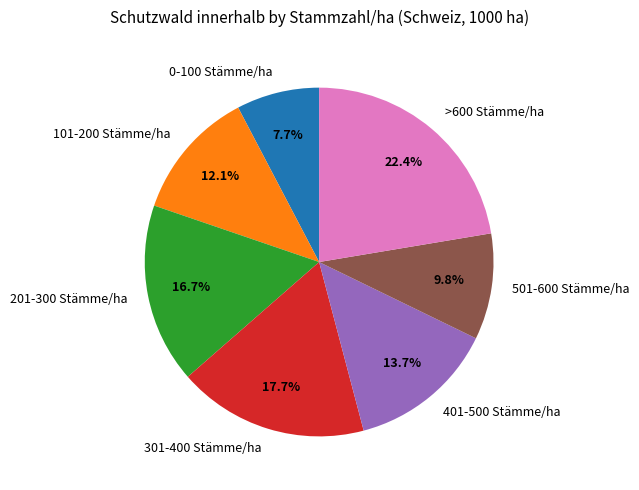

How many segments does this pie chart have?

7